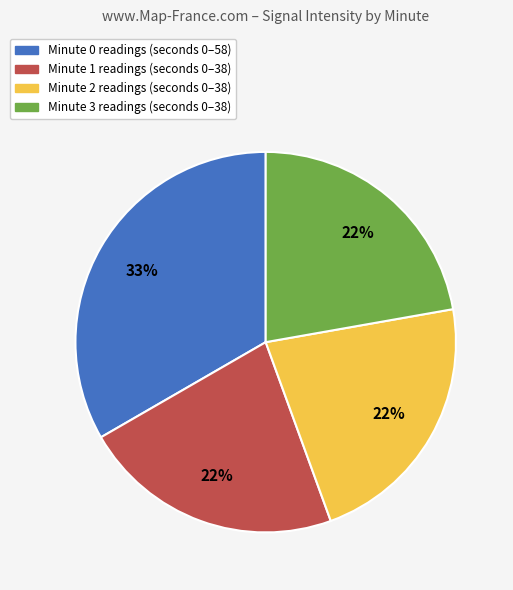

To the nearest percent, what is the difference between the largest and smallest slice percentages?

11%